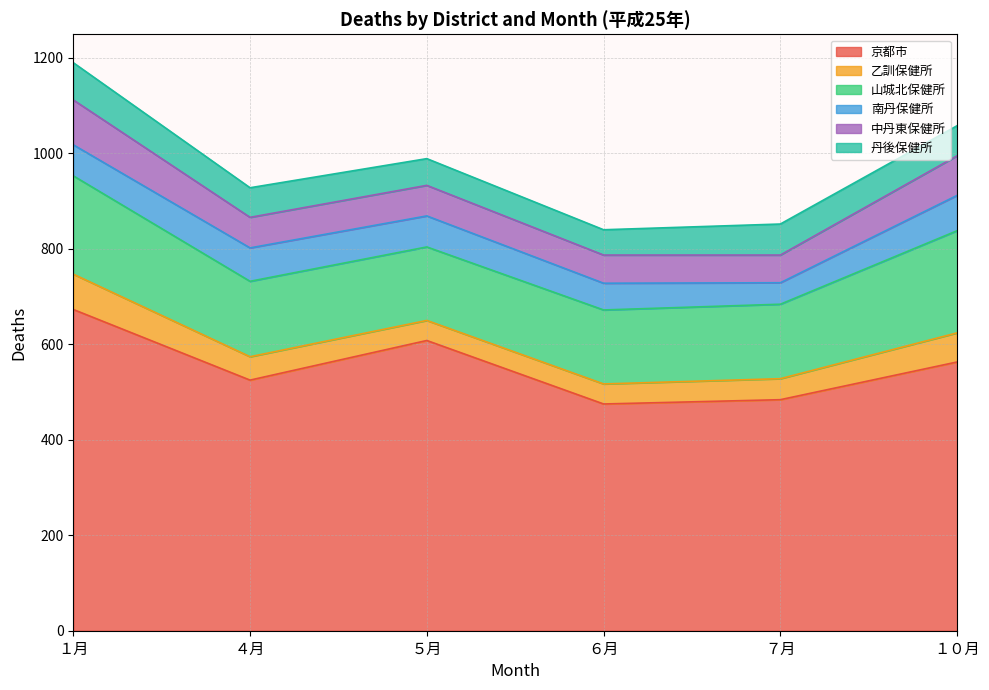

Which series has the largest total across all categories?

京都市